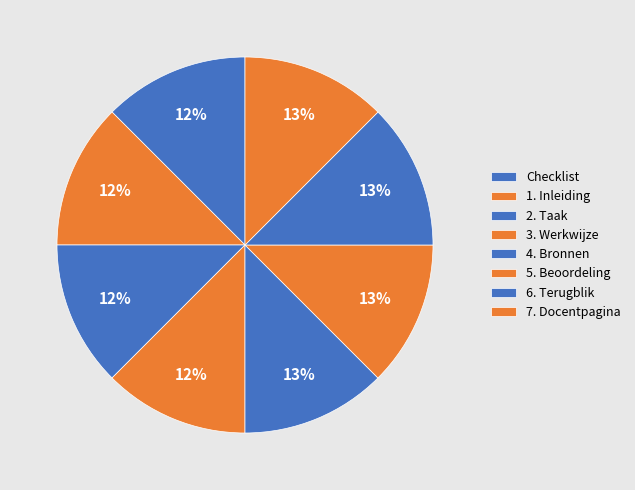

How many slices are in this pie chart?

8